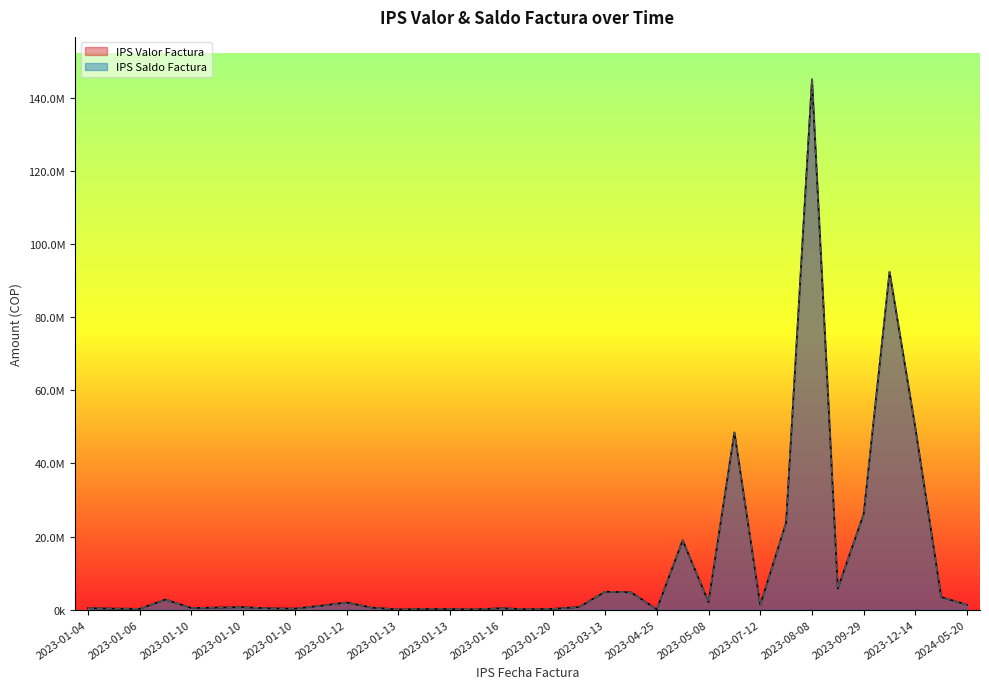

Reading left to right, transcribe all the data shown in this chart.

IPS Valor Factura: 394240	280000	210000	2761112	443200	560000	666380	350000	272000	1060080	1951110	529878	51260	160000	160000	60000	387540	86200	210000	719196	4894927	4744090	76890	18987352	2074450	48507139	1260000	23824784	145132321	5762368	26162697	92441892	49616186	3450084	1313914
IPS Saldo Factura: 394240	280000	210000	2761112	443200	560000	666380	350000	272000	1060080	1951110	529878	51260	160000	160000	60000	382194	86200	210000	719196	4894927	4744090	76890	18987352	2074450	48507139	1260000	23824784	145132321	5762368	26162697	92441892	49616186	3450084	1313914